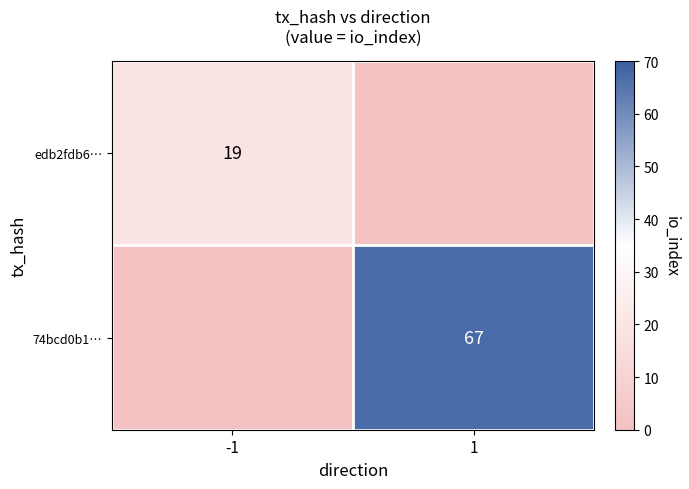

How many series are shown in this chart?

2